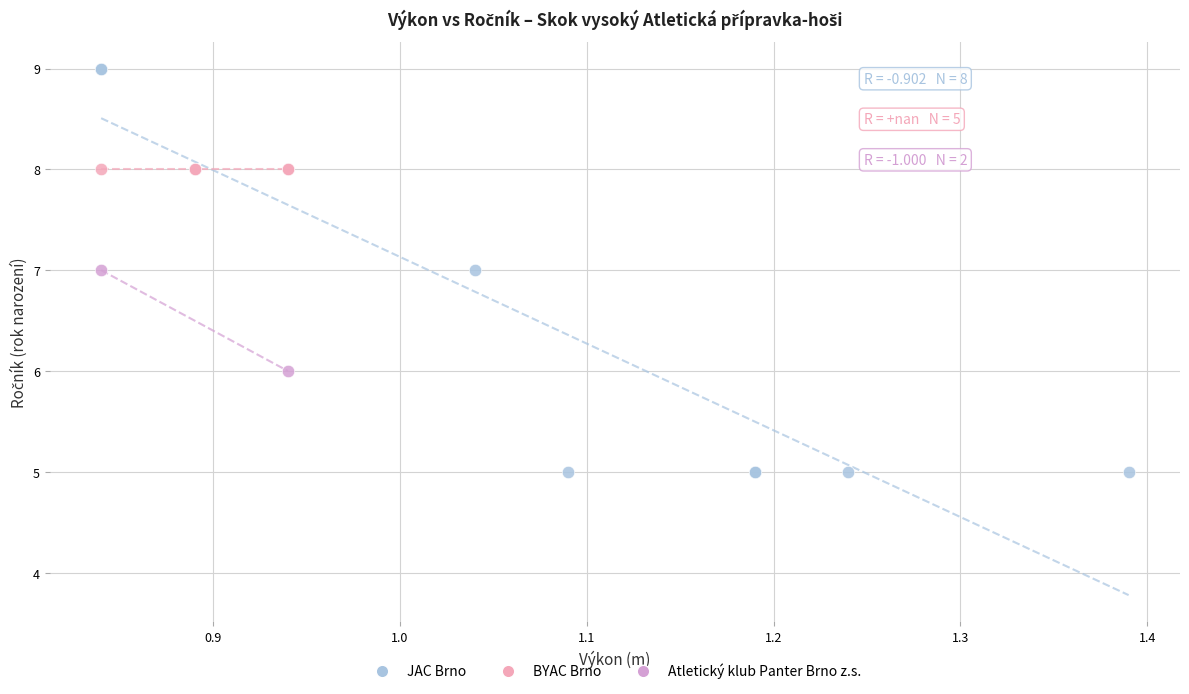

What are all the series names shown in the legend?

JAC Brno, BYAC Brno, Atletický klub Panter Brno z.s.